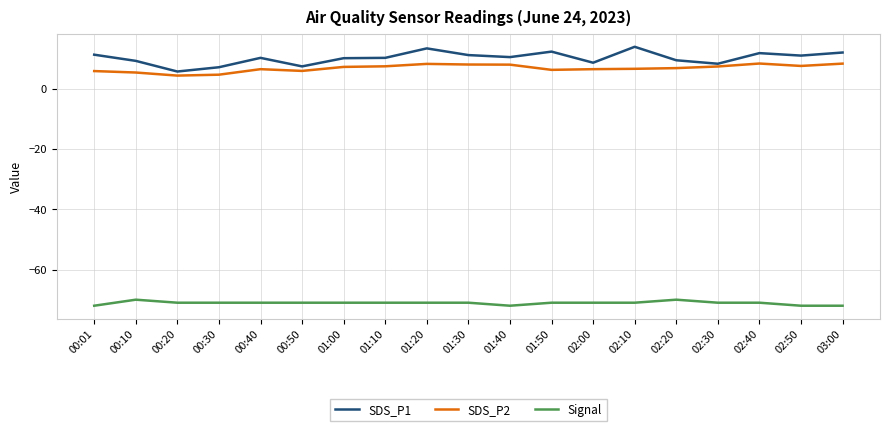

What is the difference between the highest and lowest values at 01:40?

82.4